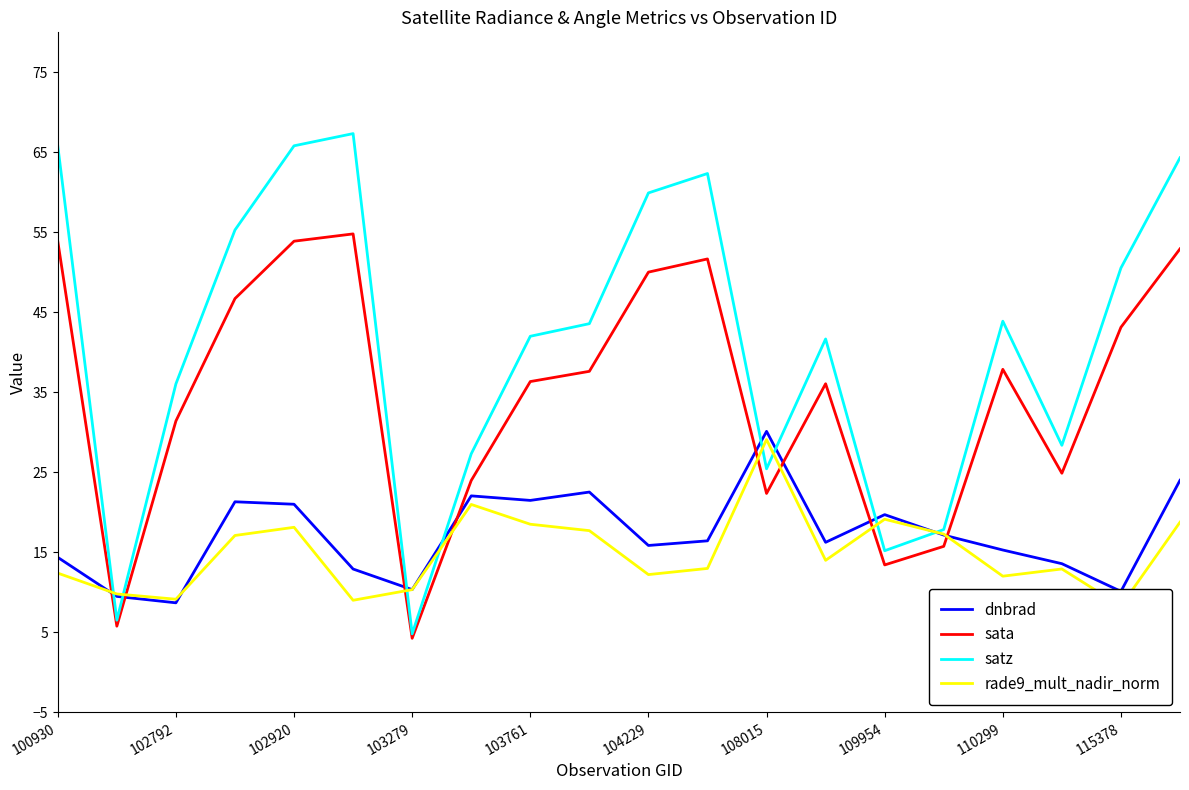

How many interior local valleys does the sata series have?

5